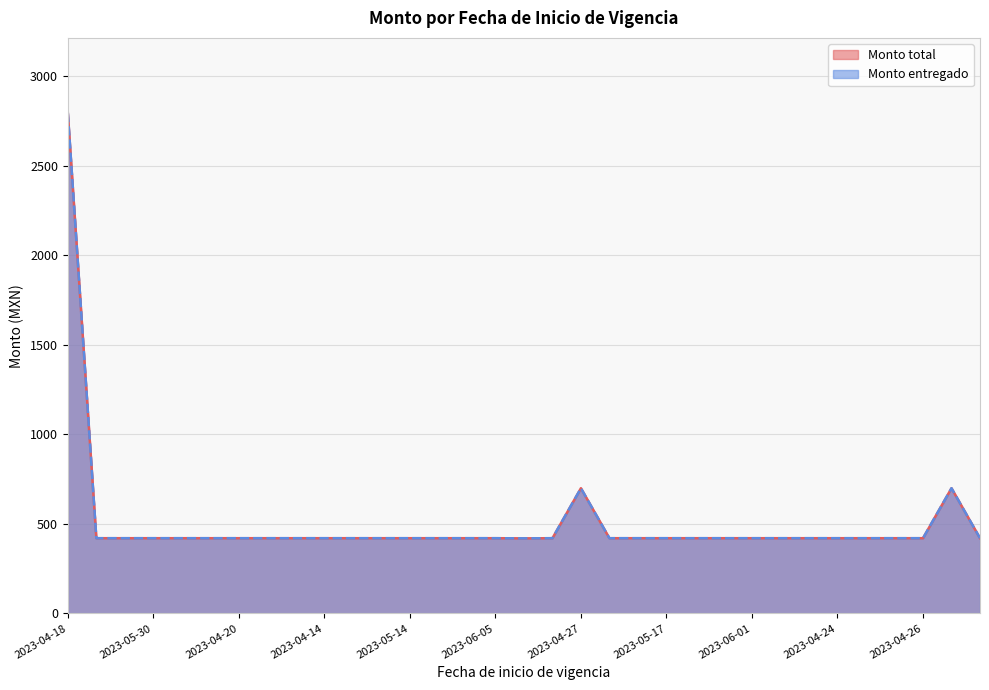

What is the difference between the second highest and minimum values in the Monto entregado series?

280.1